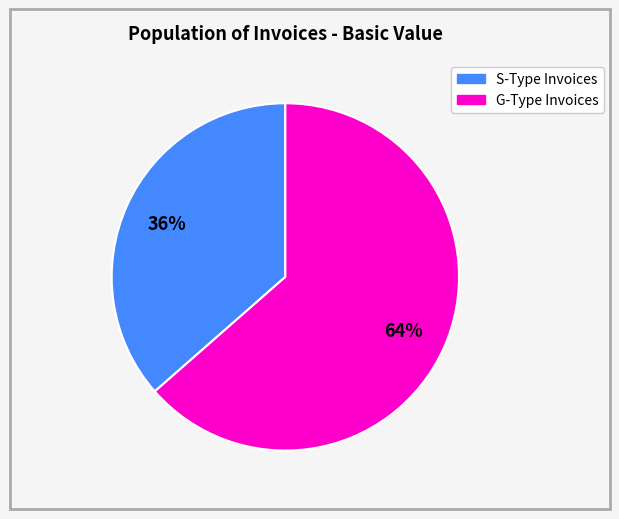

To the nearest percent, what is the average slice percentage?

50%